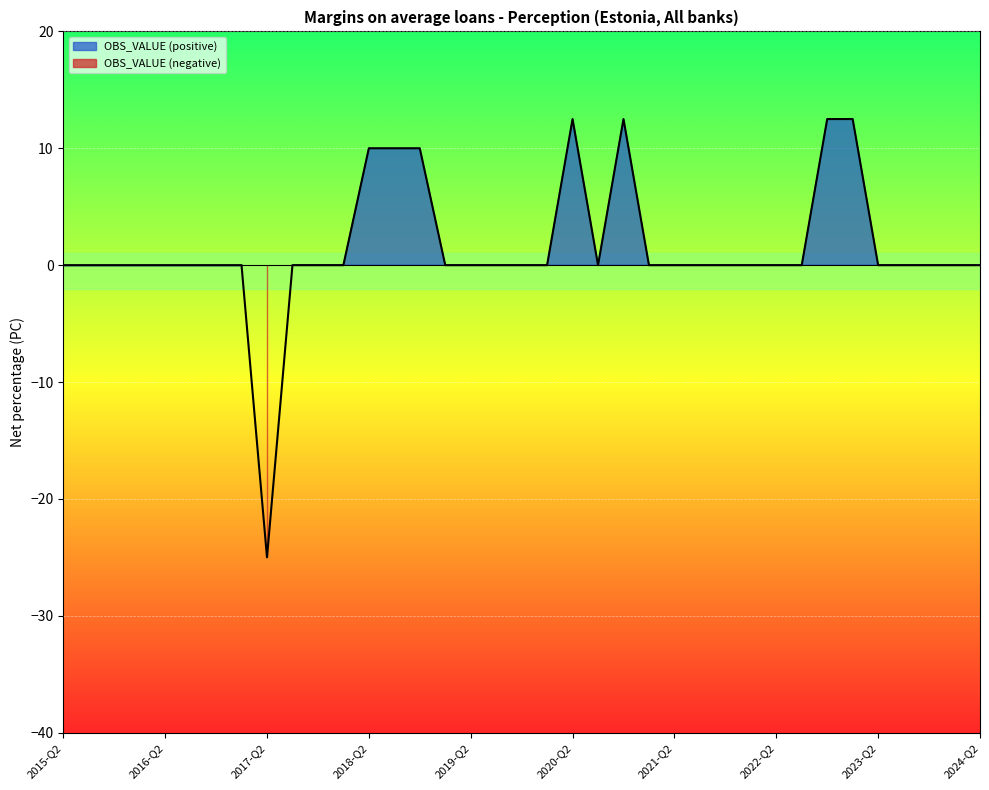

True or false: there are more than 0 points higher than both neighbors.

True